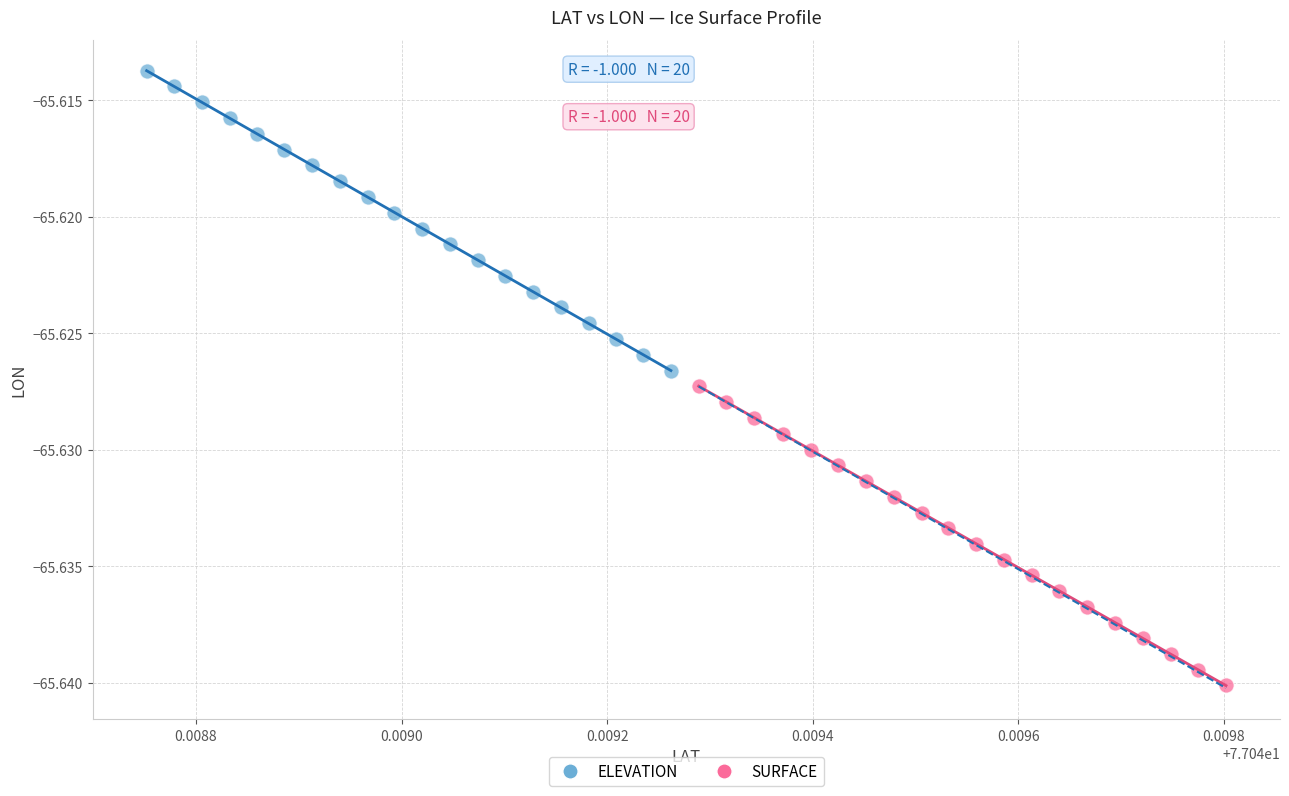

Which series contains the lowest Y value?

SURFACE